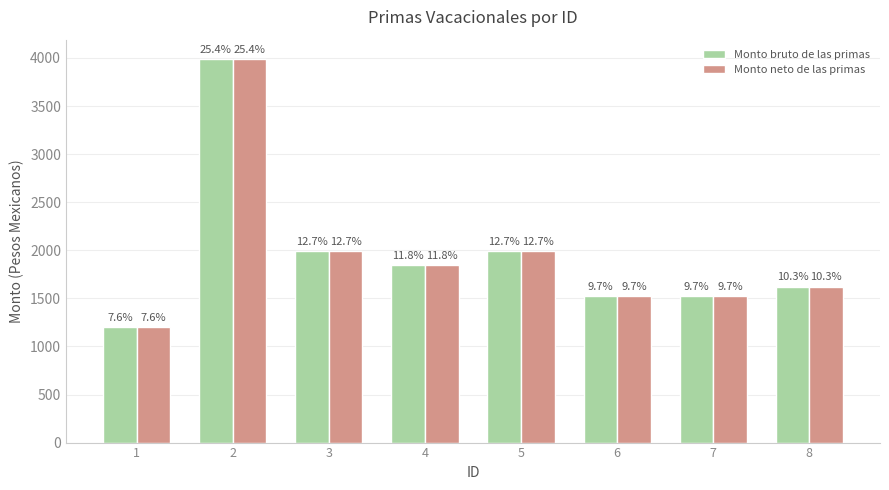

Are the bars grouped side by side (vs. stacked)?

Yes